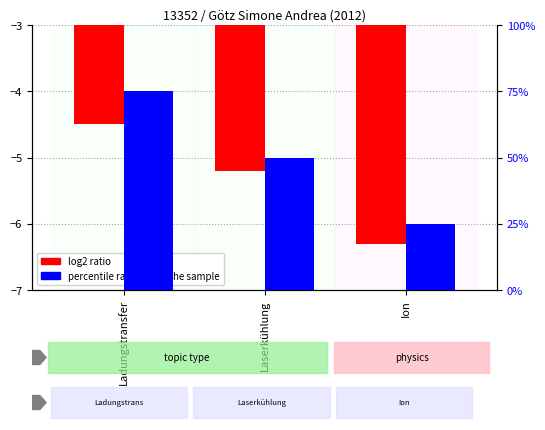

What are all the series names shown in the legend?

log2 ratio, percentile rank within the sample